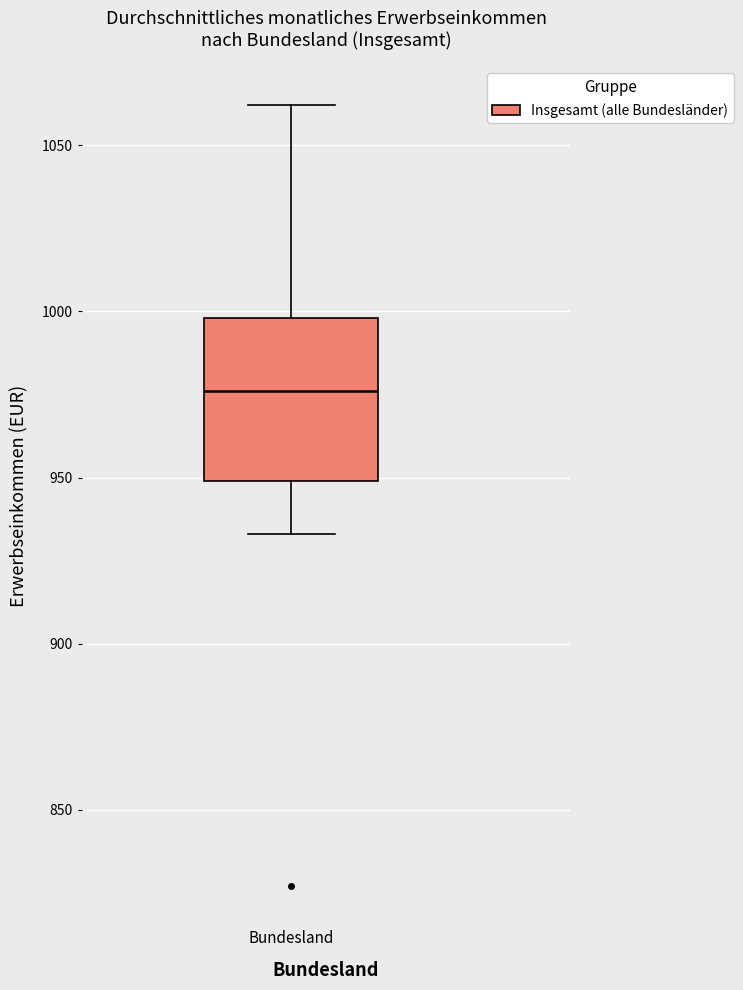

Read this box plot against the y-axis: the position of the median line, the range covered by the box, and the ends of both whiskers. The values are not printed on the chart, so give them approximately, as read against the axis.

median 975, box 950 to 1000, whiskers 935 to 1060